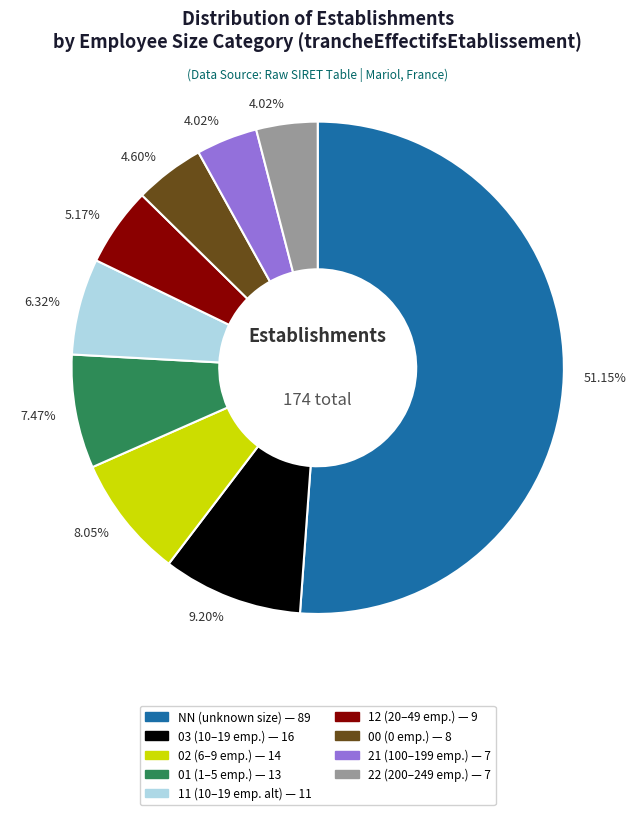

Which has a higher value, 00 or 21?

00